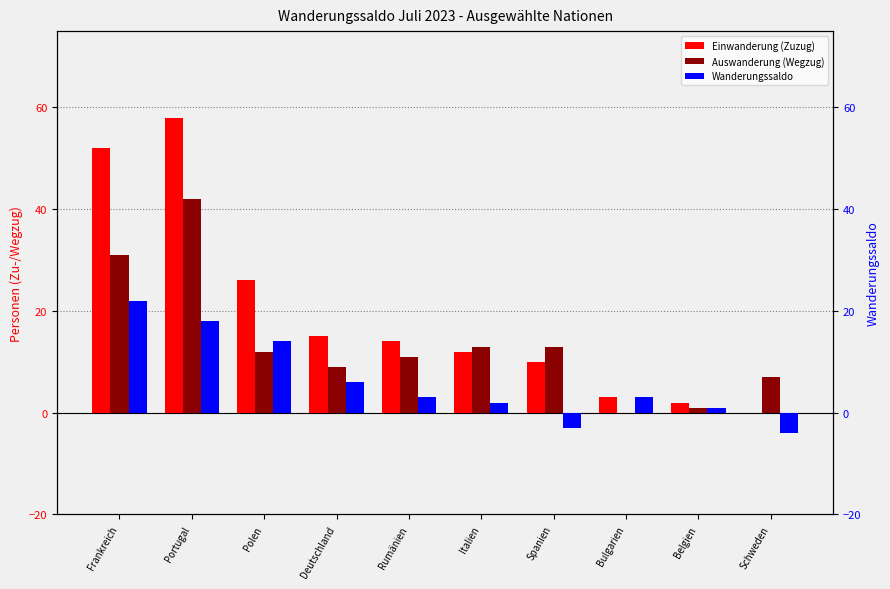

Reading right to left, what are all the values shown in this chart?

Einwanderung (Zuzug): Schweden=0	Belgien=2	Bulgarien=3	Spanien=10	Italien=12	Rumänien=14	Deutschland=15	Polen=26	Portugal=58	Frankreich=52
Auswanderung (Wegzug): Schweden=7	Belgien=1	Bulgarien=0	Spanien=13	Italien=13	Rumänien=11	Deutschland=9	Polen=12	Portugal=42	Frankreich=31
Wanderungssaldo: Schweden=-4	Belgien=1	Bulgarien=3	Spanien=-3	Italien=2	Rumänien=3	Deutschland=6	Polen=14	Portugal=18	Frankreich=22